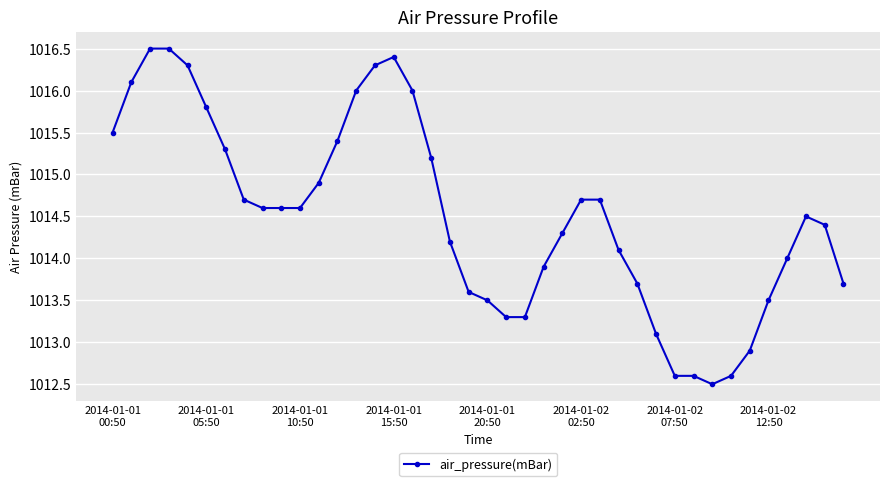

What is the sum of all values?

40580.4